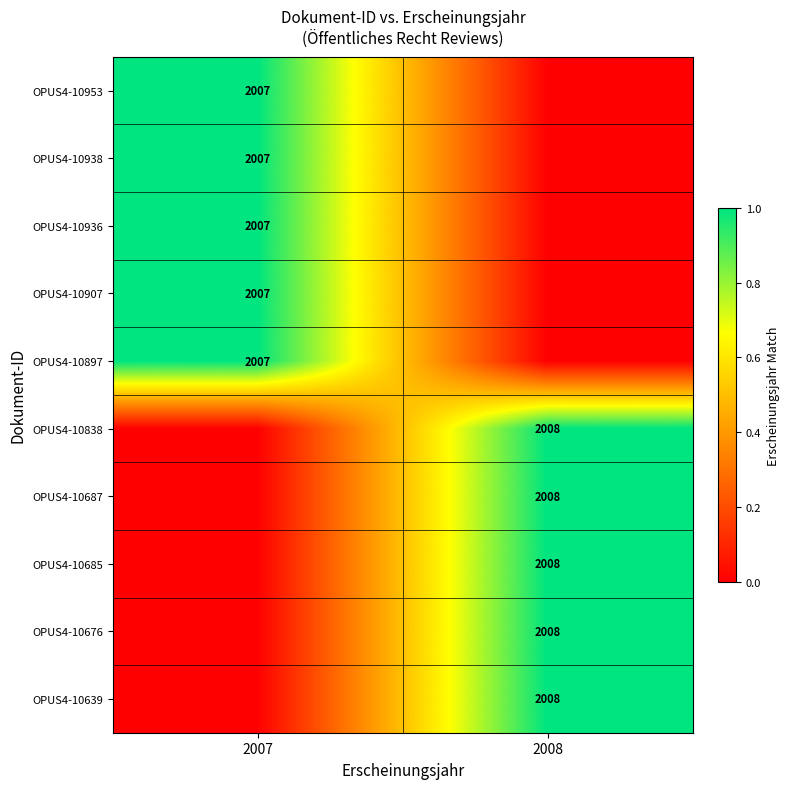

Count the OPUS4-10953 values in the range 0 to 1.

2